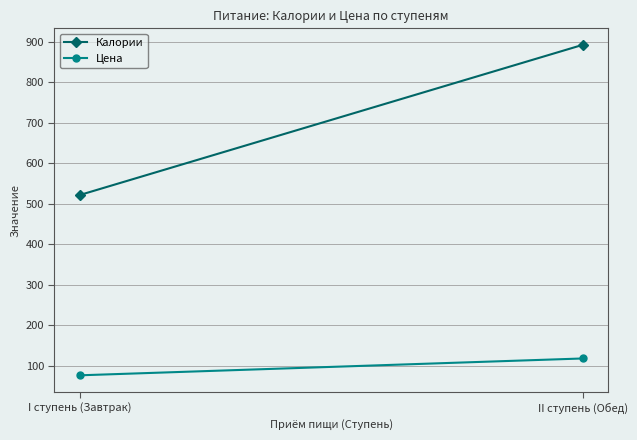

How many data points does each series have?

2